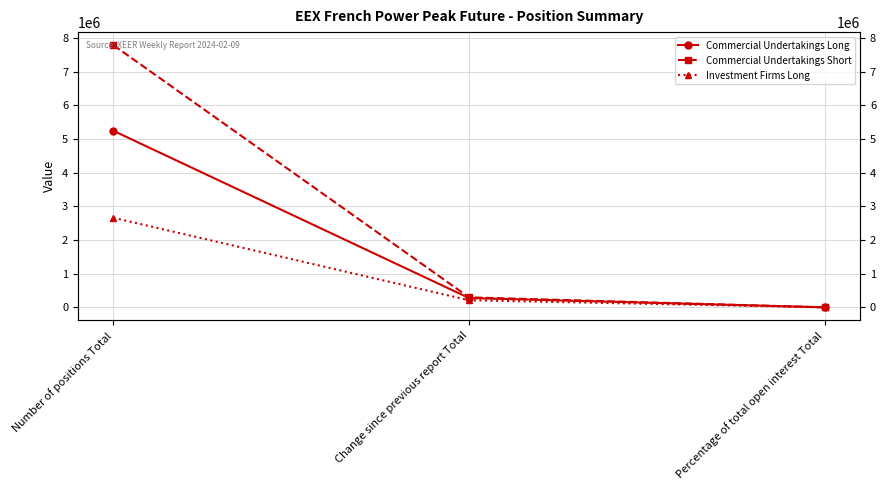

The Commercial Undertakings Long series shows 417465.6 at Change since previous report Total. True or false?

False